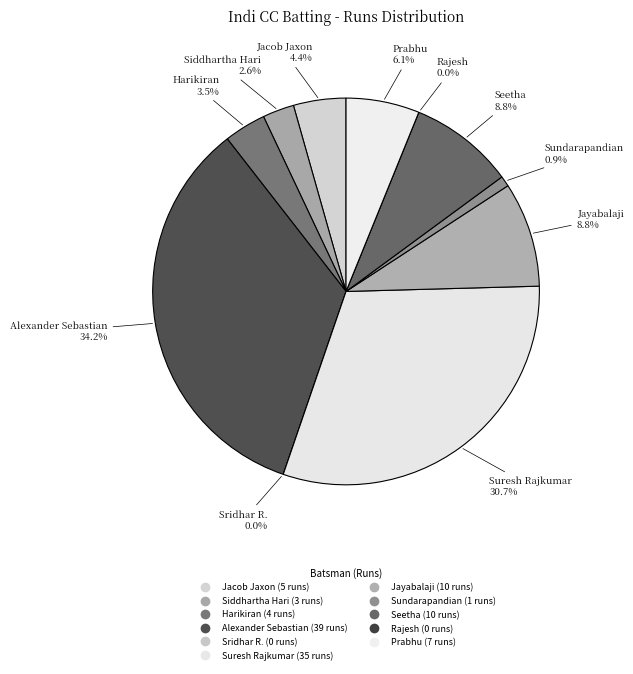

To the nearest percent, what is the combined percentage of Prab0249 Prabhu and Srid0233 Sridhar Rajavelu?

6%